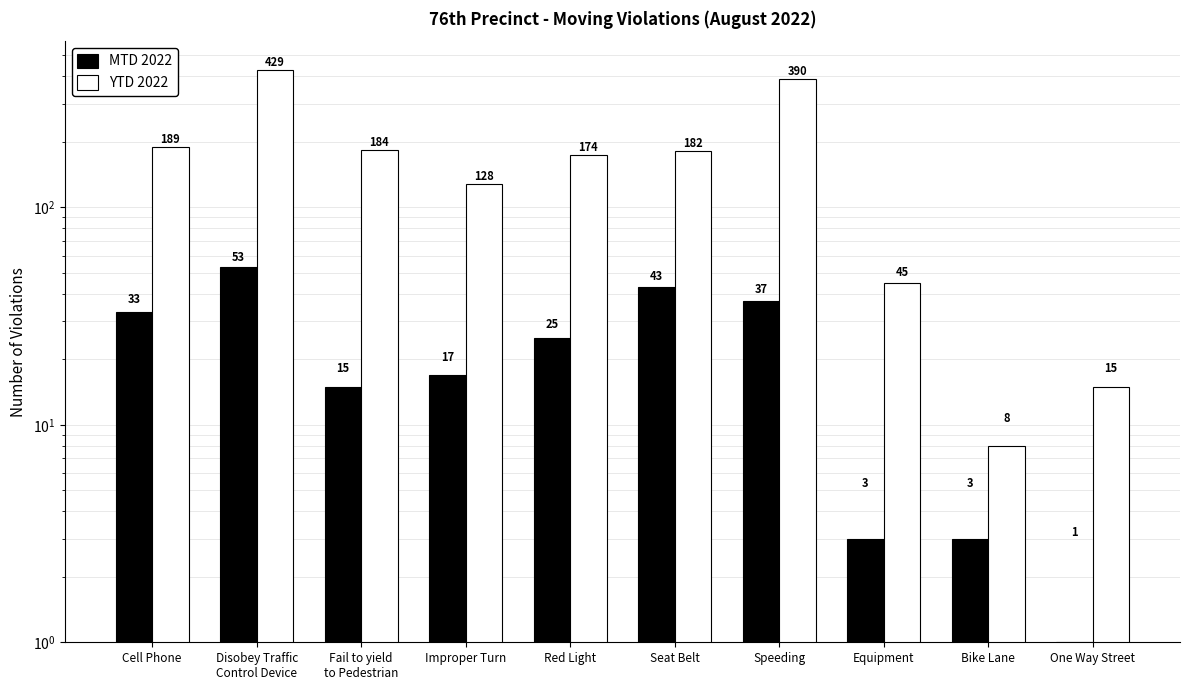

Does the chart contain any negative values?

No